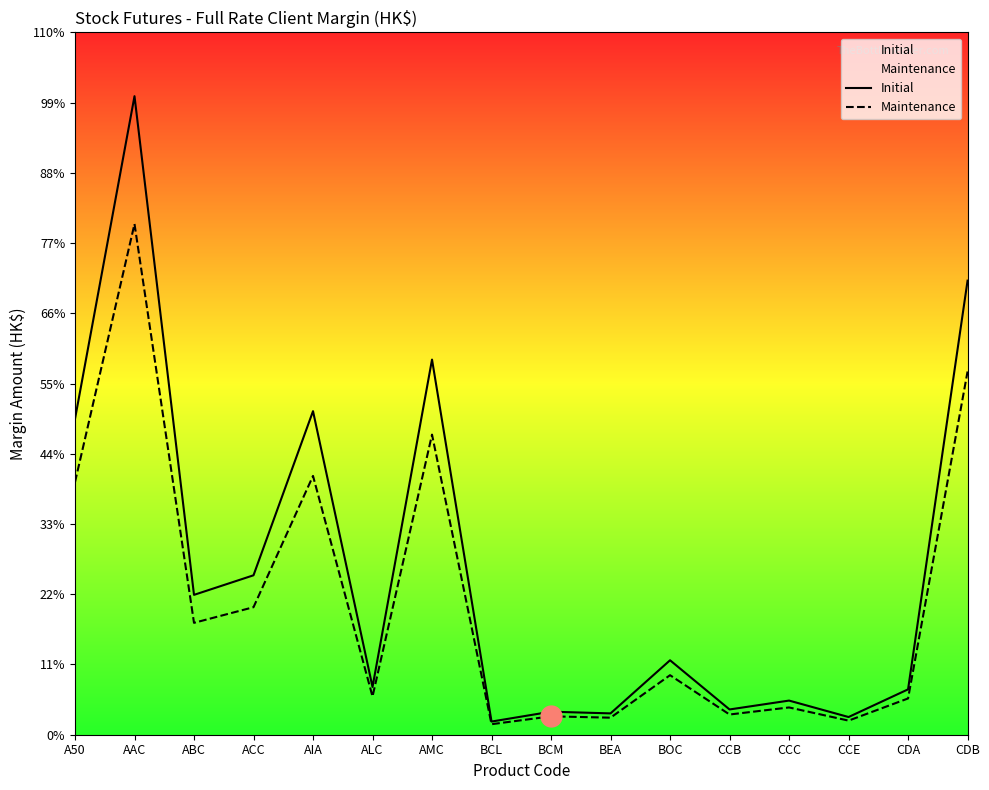

What is the label of the 14th point from the left?

CCE